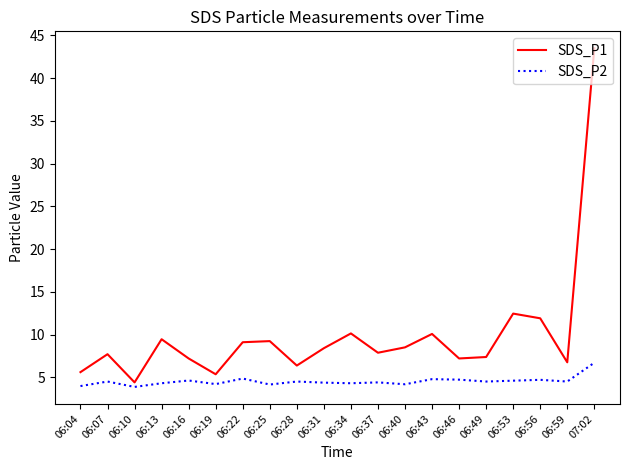

True or false: SDS_P2 and SDS_P1 cross at least once.

False